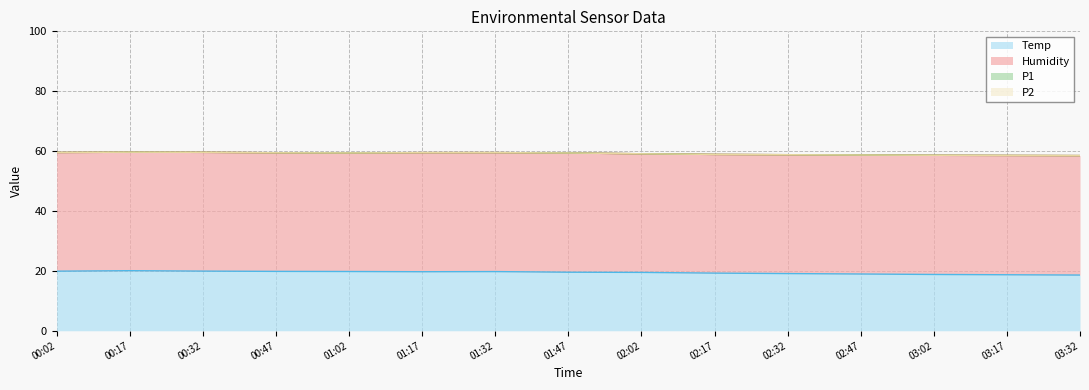

Does the chart have visible grid lines?

Yes